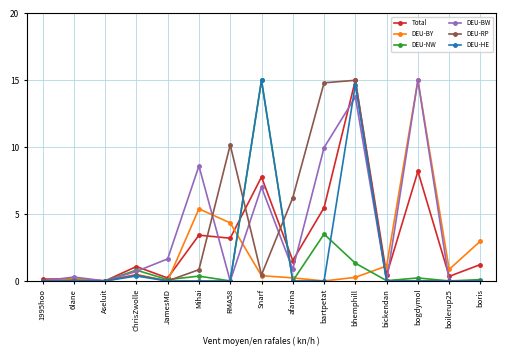

Where is Total nearest to the value 7?

Snarf